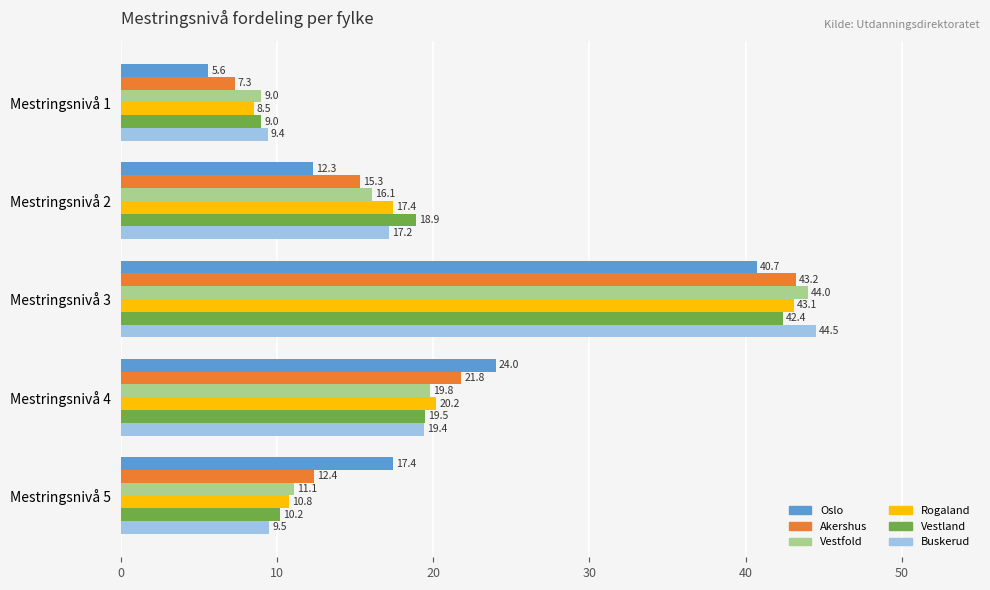

What is the minimum value for Oslo?

5.6